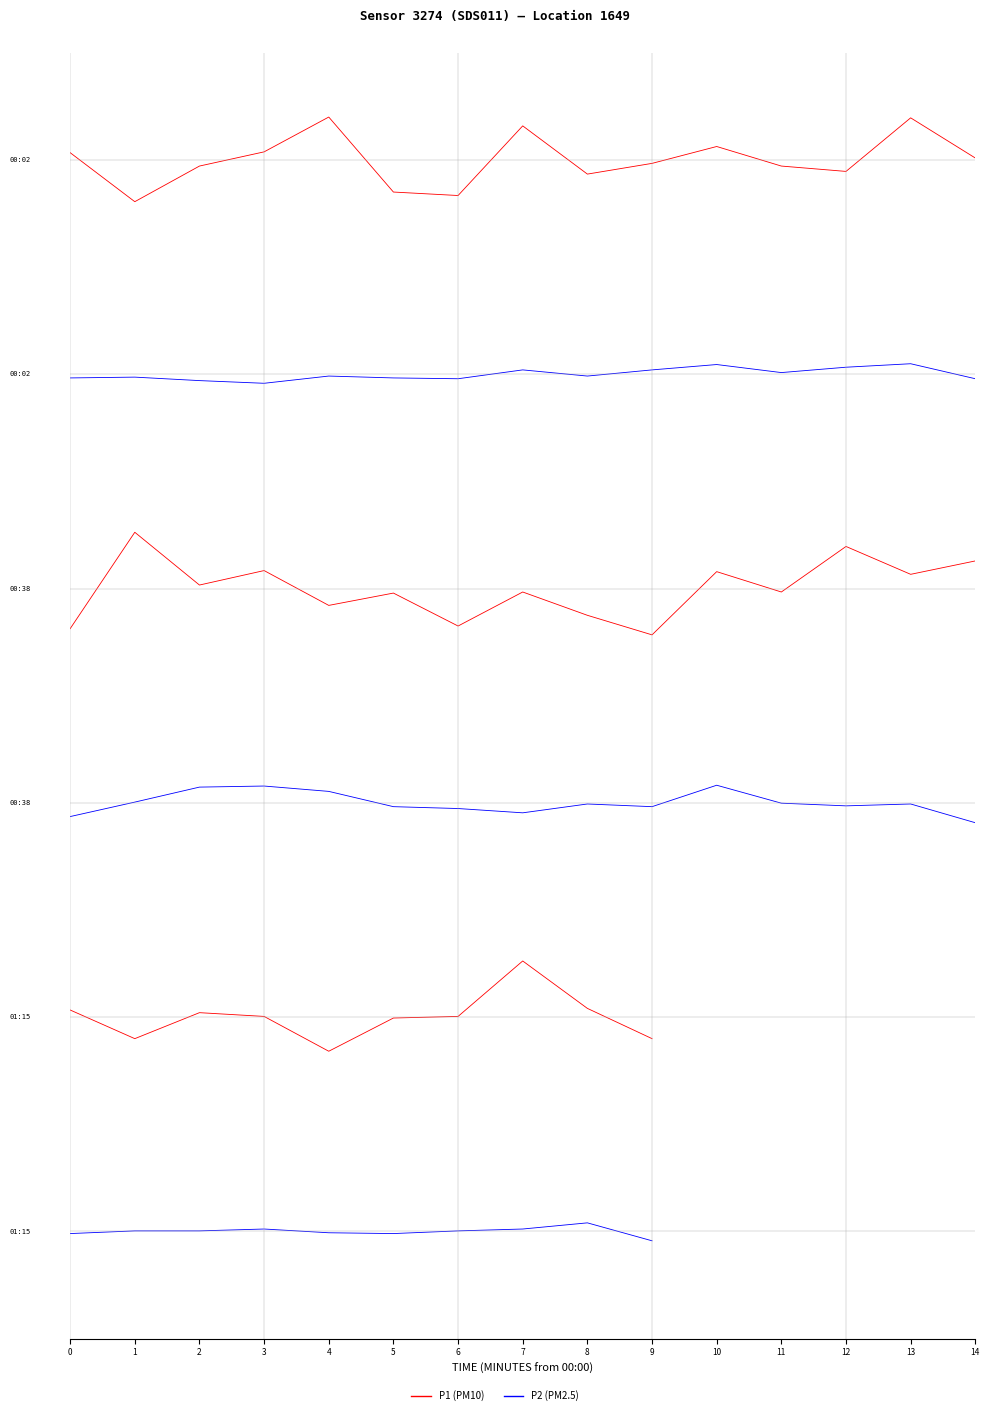

List the labels in order of P2 value, smallest first.

9, 0, 5, 4, 1, 2, 6, 3, 7, 8